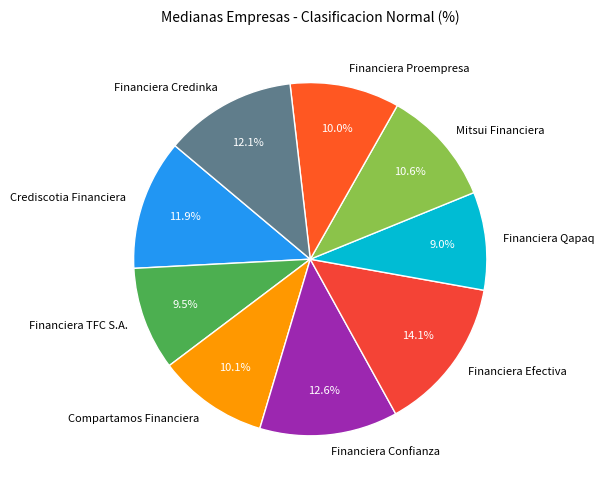

To the nearest percent, what is the average slice percentage?

11%